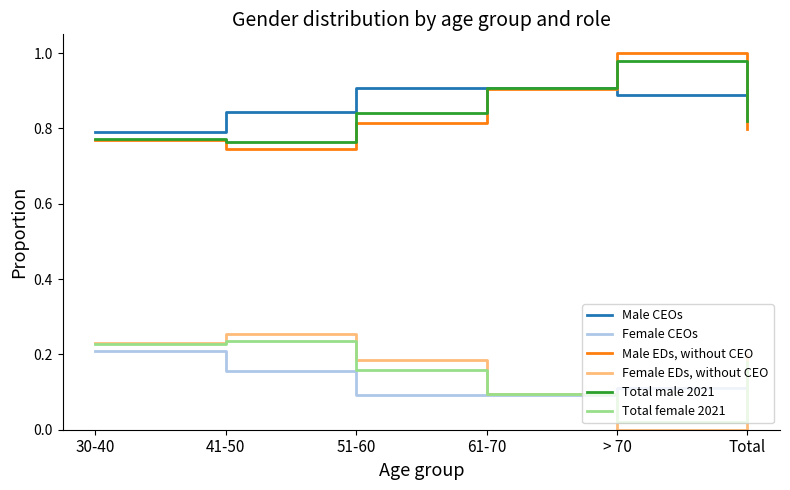

Rank the series by their maximum value, from lowest to highest.

Female CEOs, Total female 2021, Female EDs, without CEO, Male CEOs, Total male 2021, Male EDs, without CEO